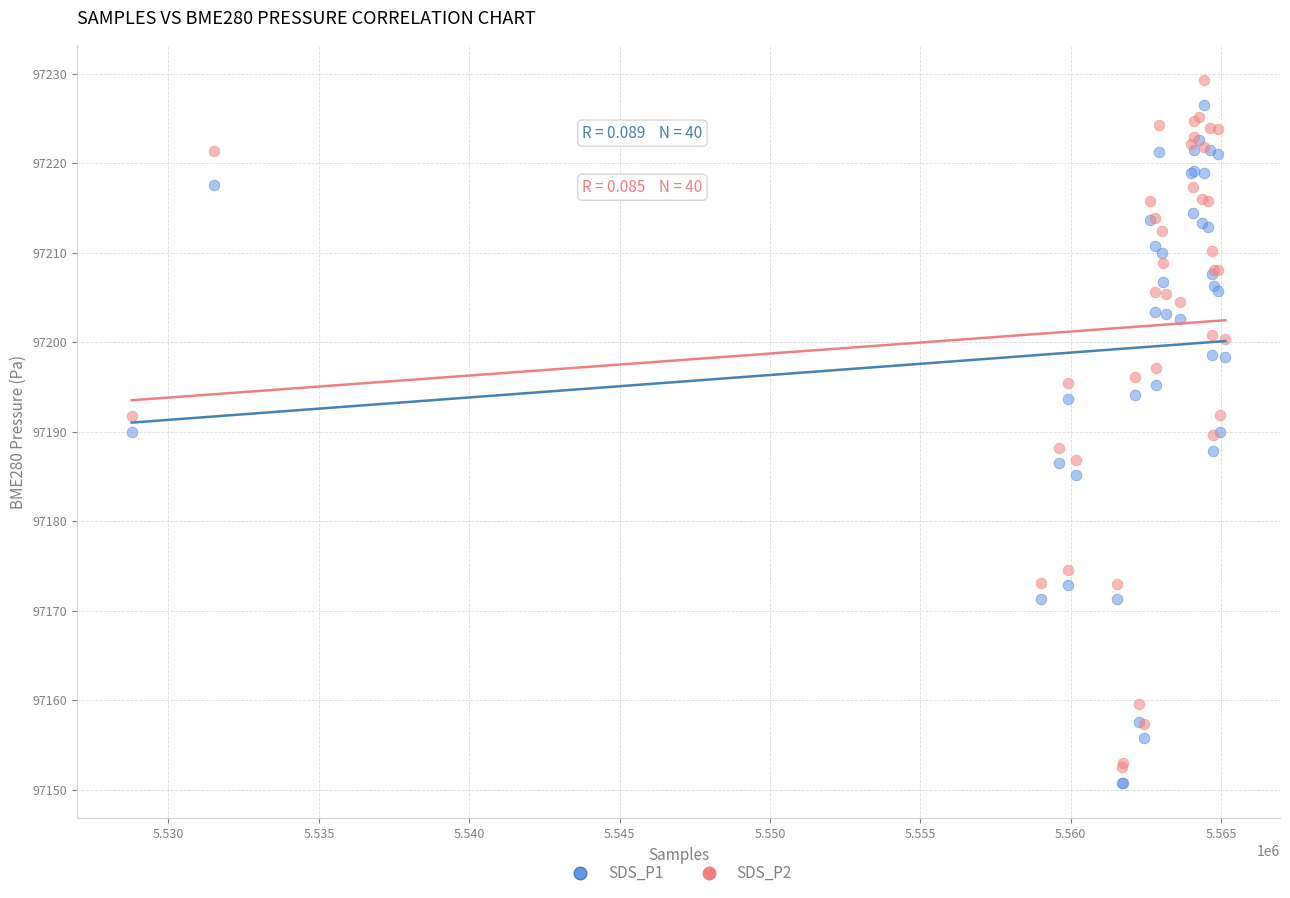

What is the X range (max minus min) for the scatter plot?

36359.0